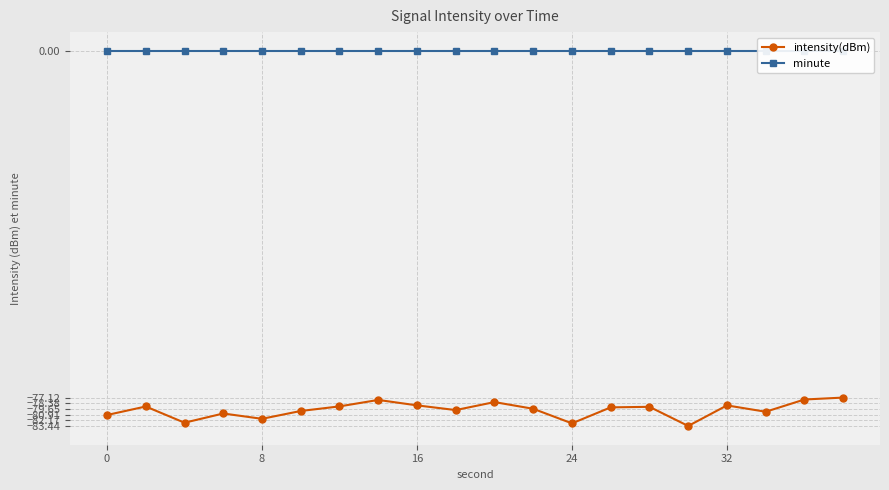

Is this an area chart (filled region under the line)?

No